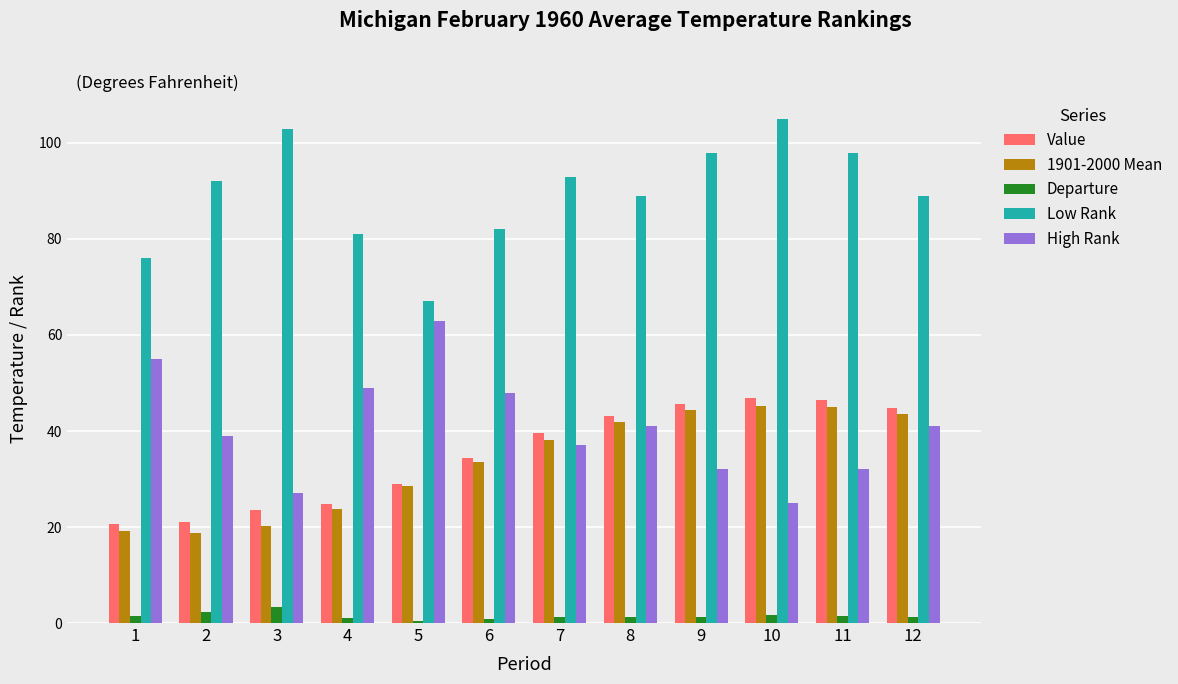

What is the minimum value for High Rank?

25.0